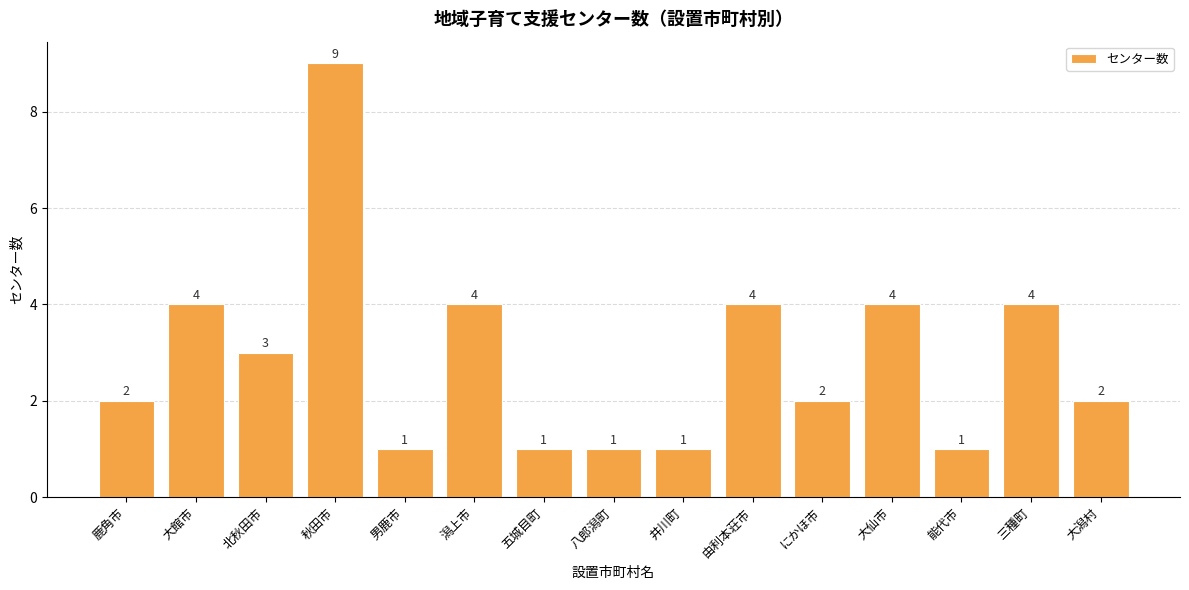

What is the greatest value displayed?

9